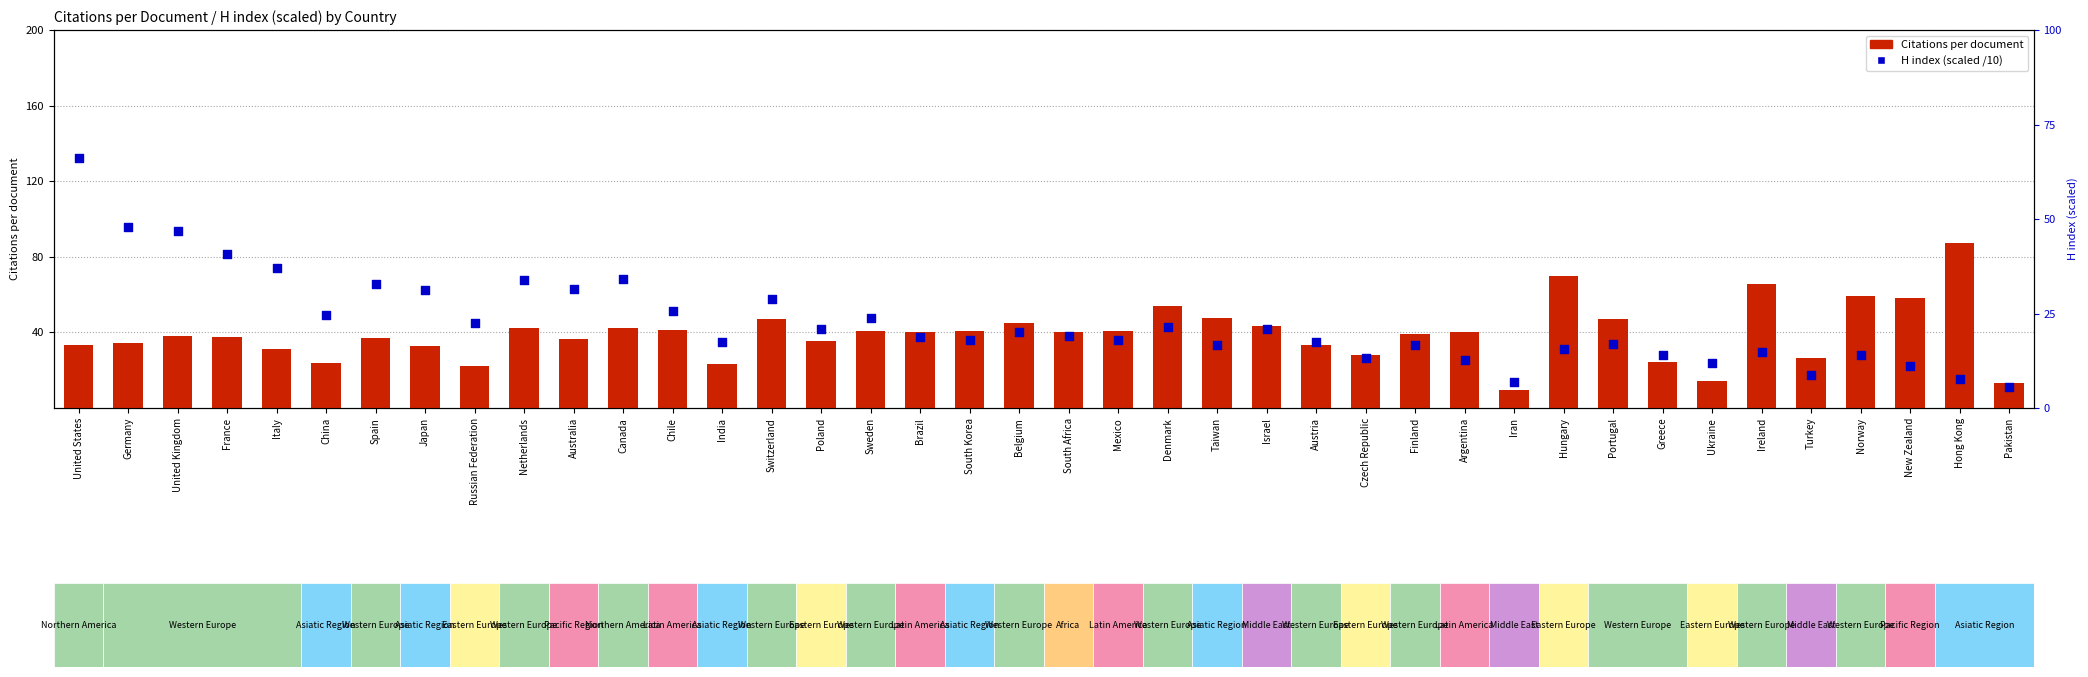

Is the value of Citations per document at Hungary greater than the value of H index (scaled) at Taiwan?

Yes